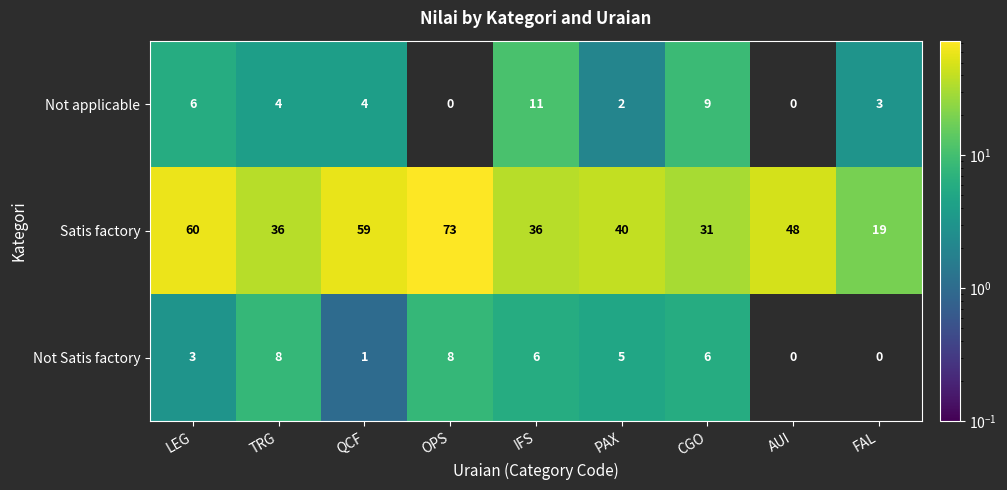

Is it true that Not Satis factory equals 9 at IFS?

False